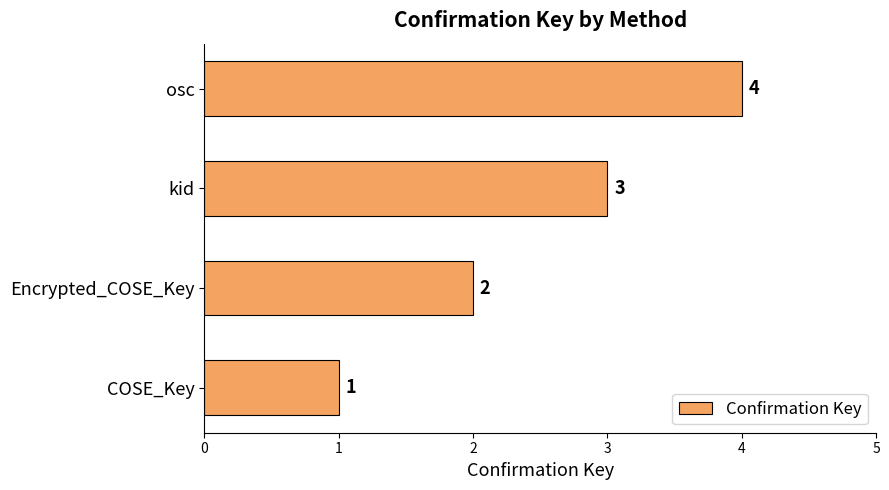

Rank the categories by value from highest to lowest.

osc, kid, Encrypted_COSE_Key, COSE_Key